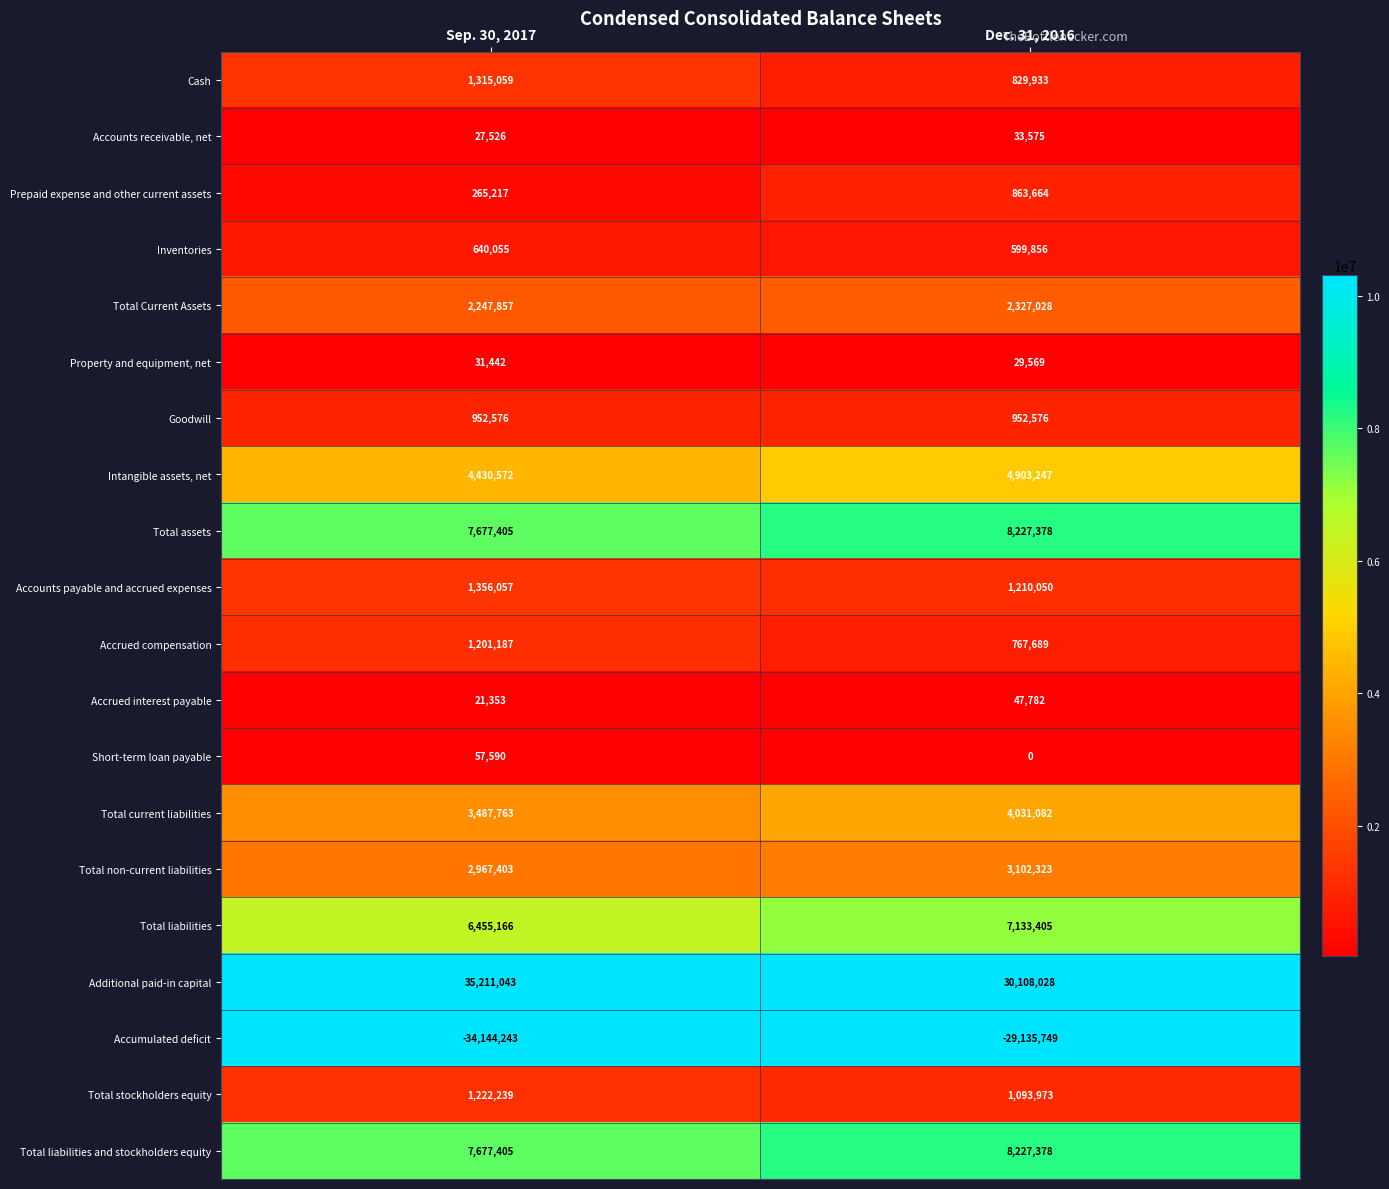

What is the spread (max minus min) of values at Dec. 31, 2016?

59243777